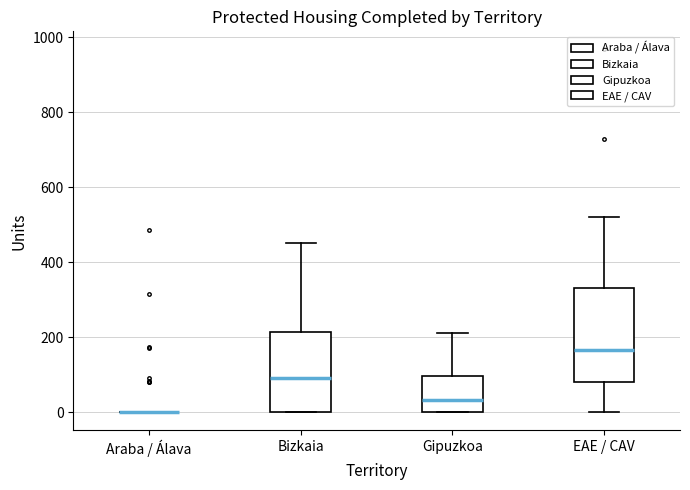

Where does the upper whisker of the box for Bizkaia end on the y-axis? The values are not printed on the chart, so give them approximately, as read against the axis.

460